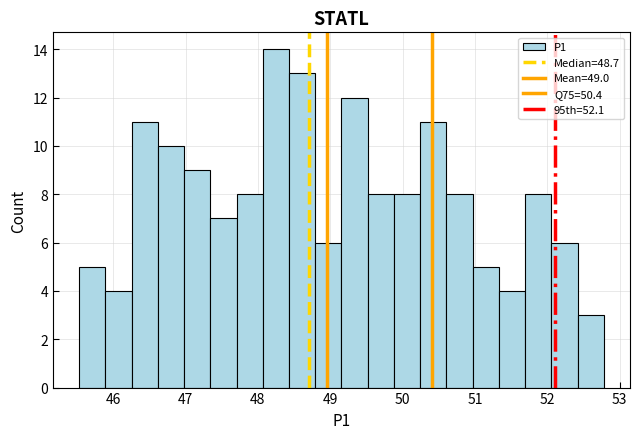

Around what value on the x-axis is the tallest bar? Give the approximate position of its centre, as read against the axis.

48.2